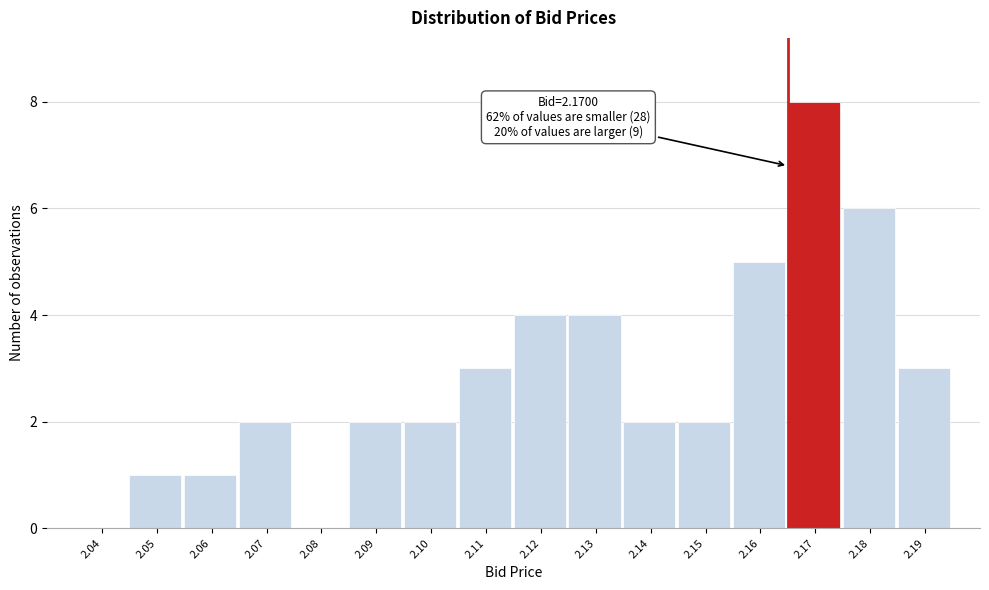

Reading left to right, list all the values displayed in this chart.

2.04=0	2.05=1	2.06=1	2.07=2	2.08=0	2.09=2	2.10=2	2.11=3	2.12=4	2.13=4	2.14=2	2.15=2	2.16=5	2.17=8	2.18=6	2.19=3